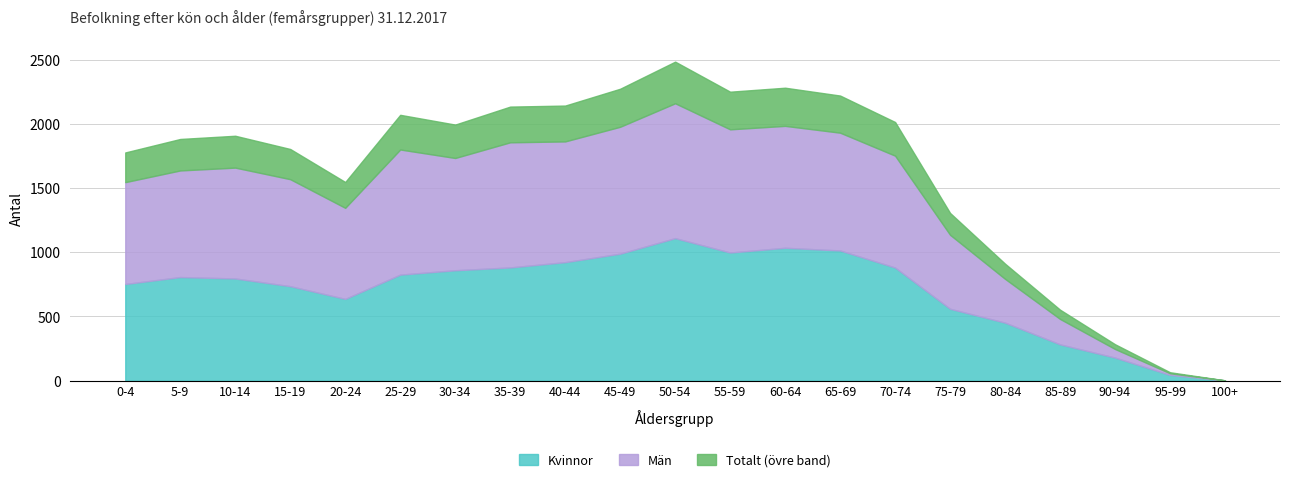

How many distinct data groups are displayed?

2